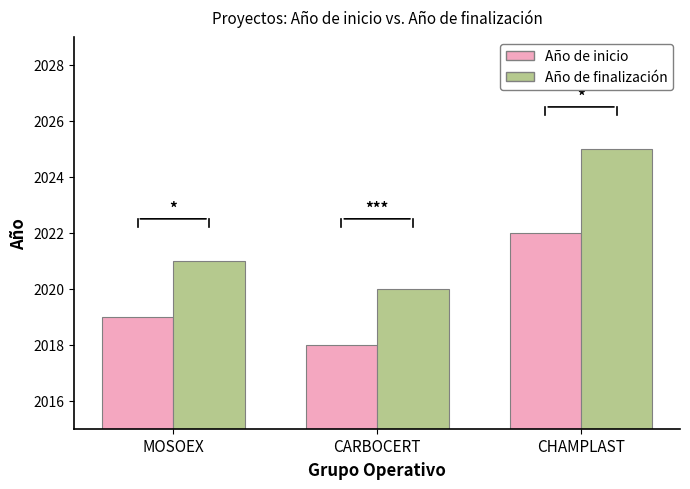

The Año de finalización series shows 2020 at CARBOCERT. True or false?

True